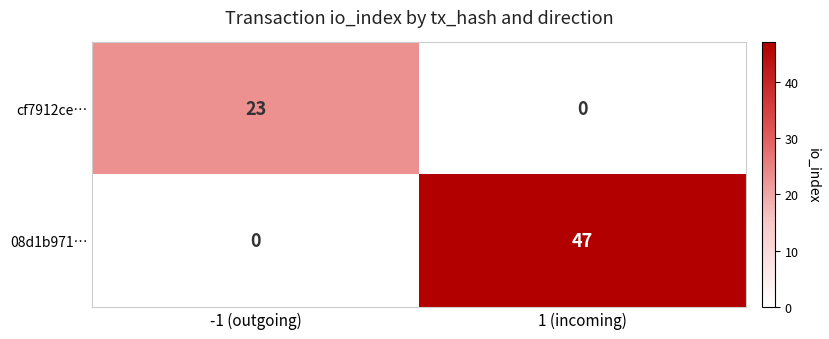

Reading left to right, what are all the values shown in this chart?

cf7912ce…: 23	0
08d1b971…: 0	47